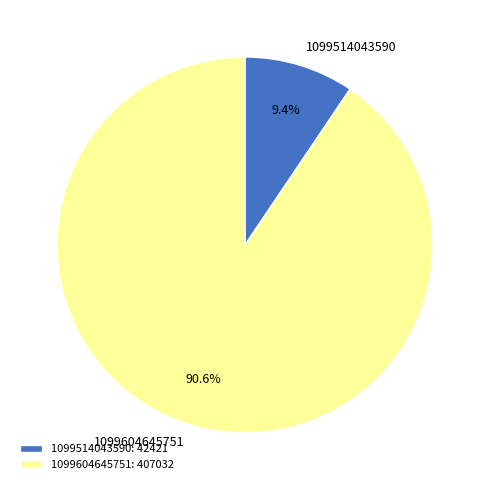

What percentage do 1099514043590 and 1099604645751 together represent?

100.0%